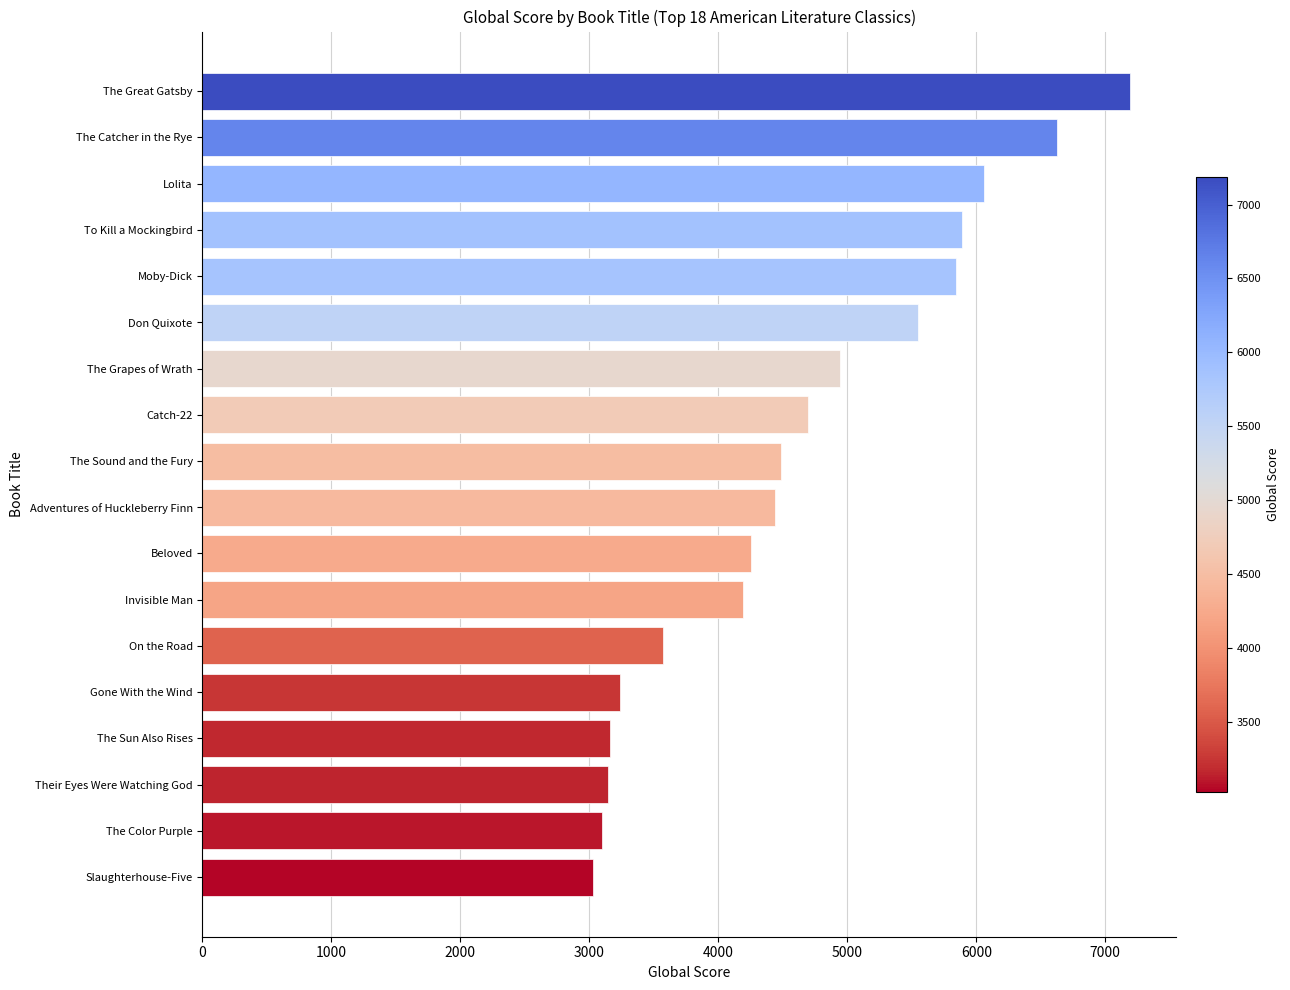

How many bars are there in total?

18